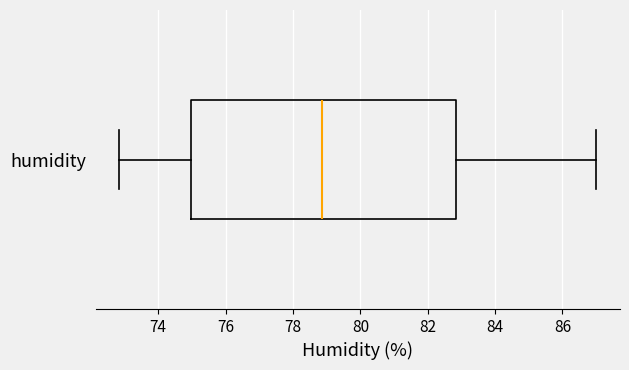

Transcribe this box plot: give where the median line is, the range the box spans, and where the two whiskers end, as read against the x-axis. The values are not printed on the chart, so give them approximately, as read against the axis.

median 78.8, box 75.0 to 82.8, whiskers 72.8 to 87.0